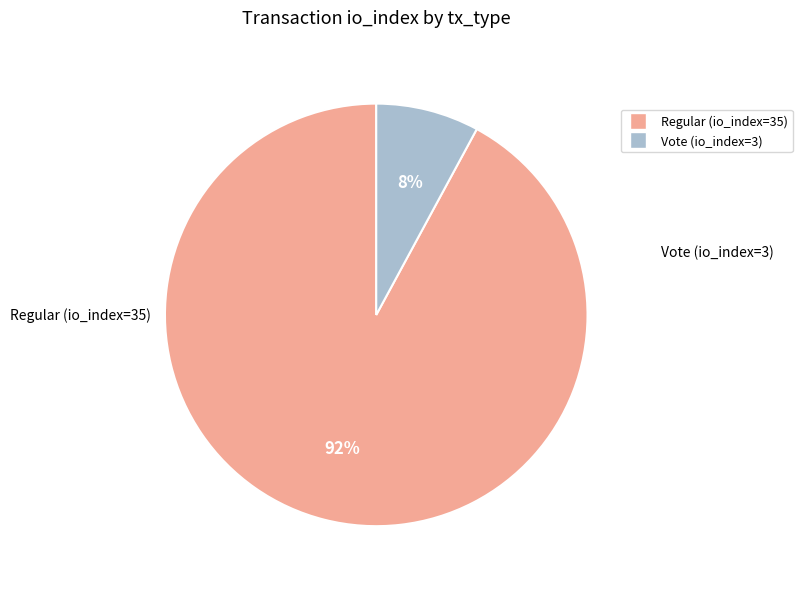

Is the sum of Regular (io_index=35) and Vote (io_index=3) greater than half?

Yes